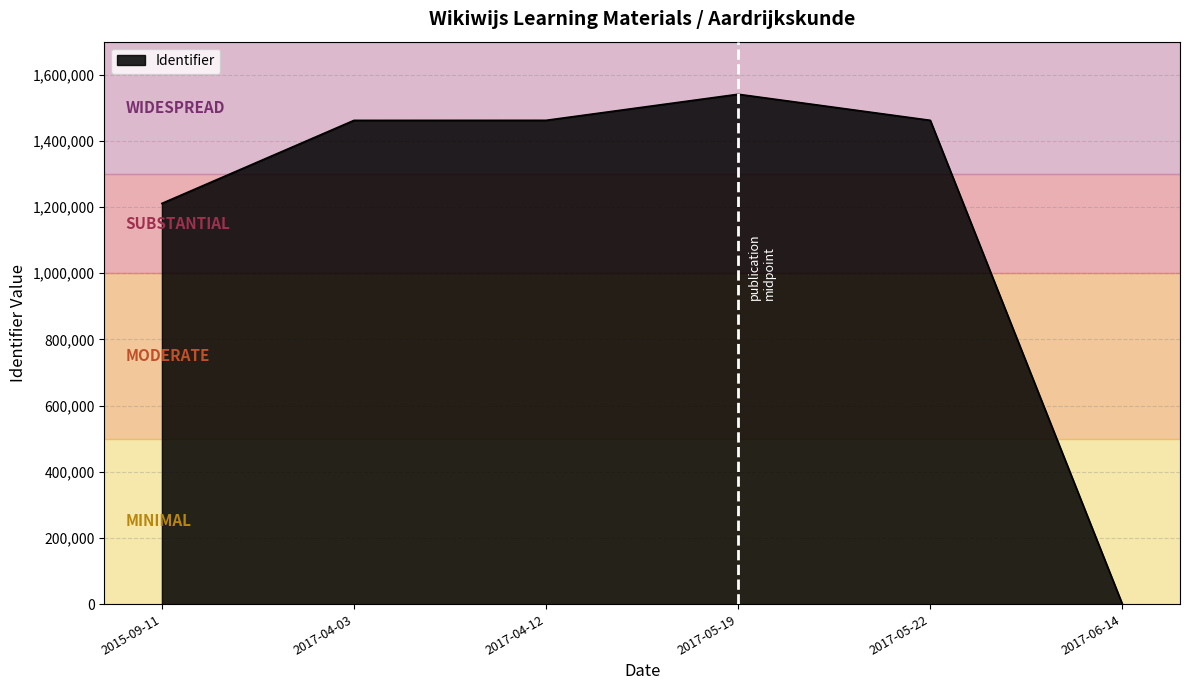

Which has a higher value, 2017-05-19 or 2017-06-14?

2017-05-19